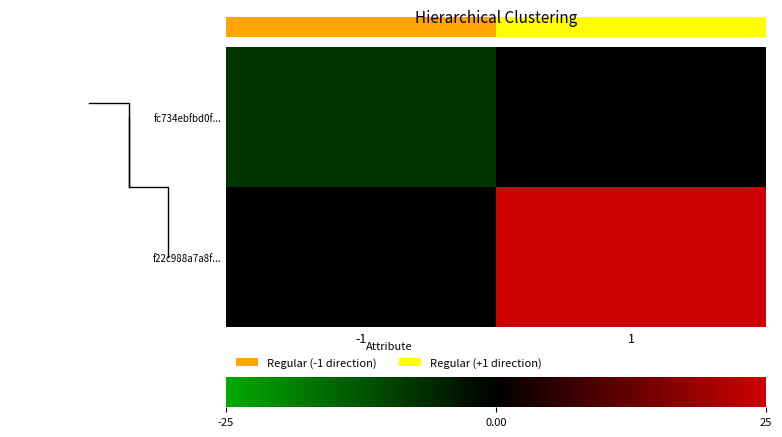

Which series has the widest spread of values?

row_1